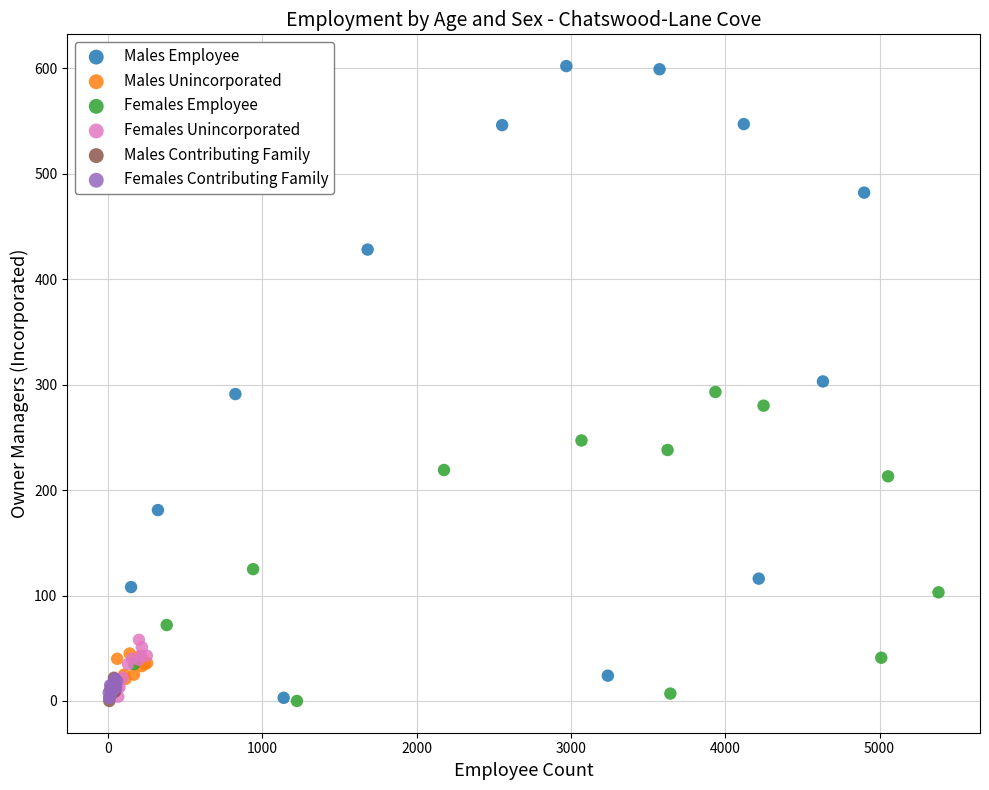

Which series has the largest Y range (max minus min)?

Males Employee